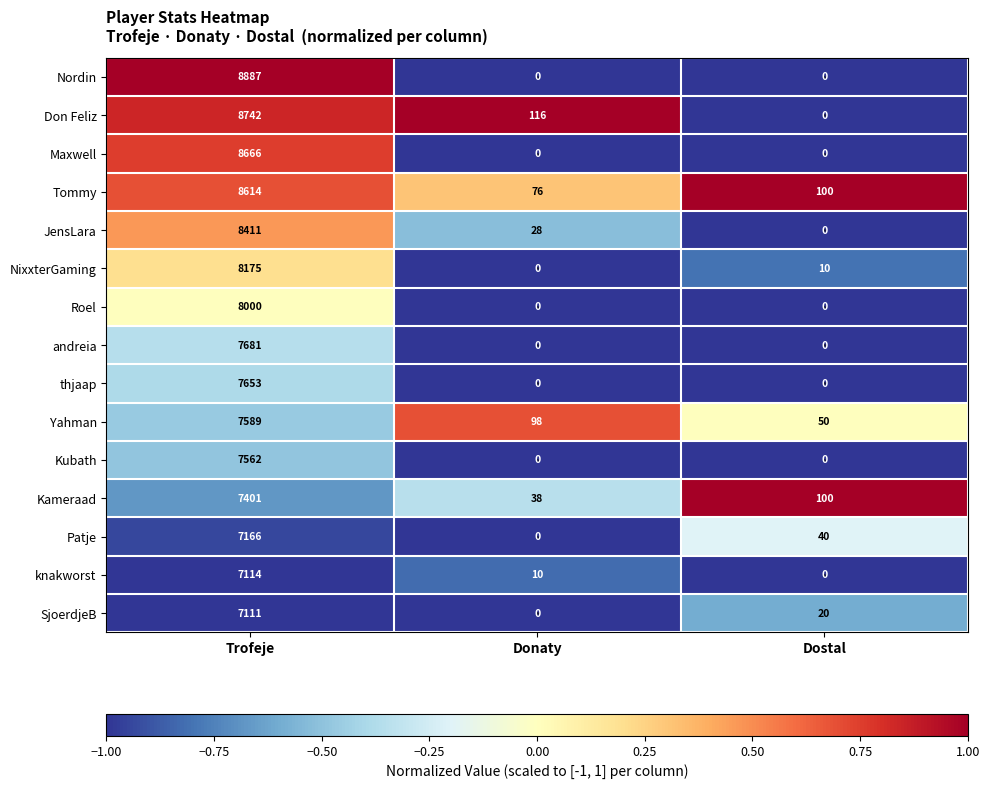

Where does the JensLara series first go above 28?

Trofeje